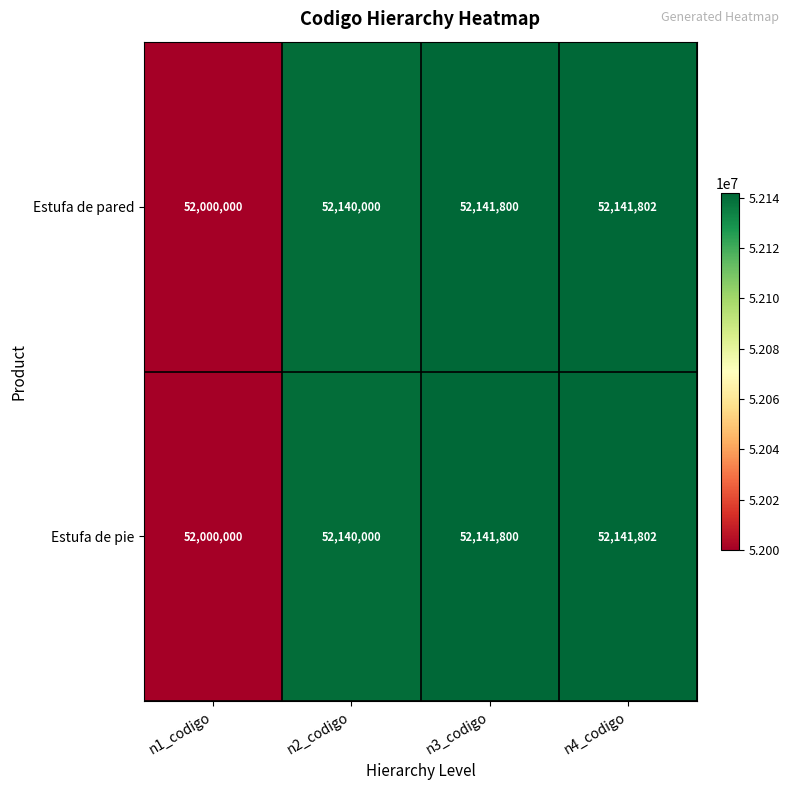

What is the difference between the second highest and second lowest values in the Estufa de pared series?

1800